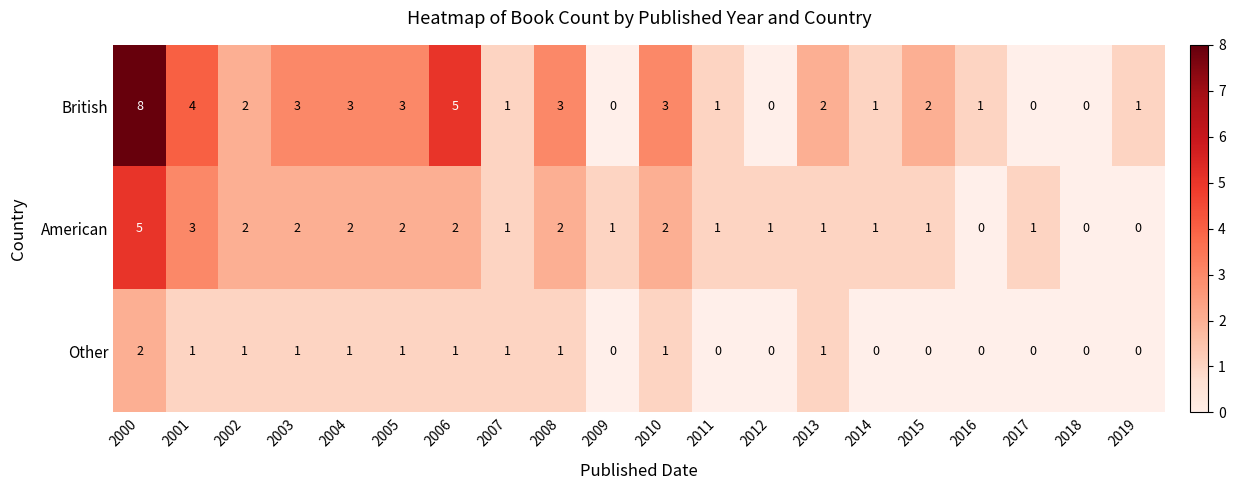

Is it true that American equals 1 at 2004?

False